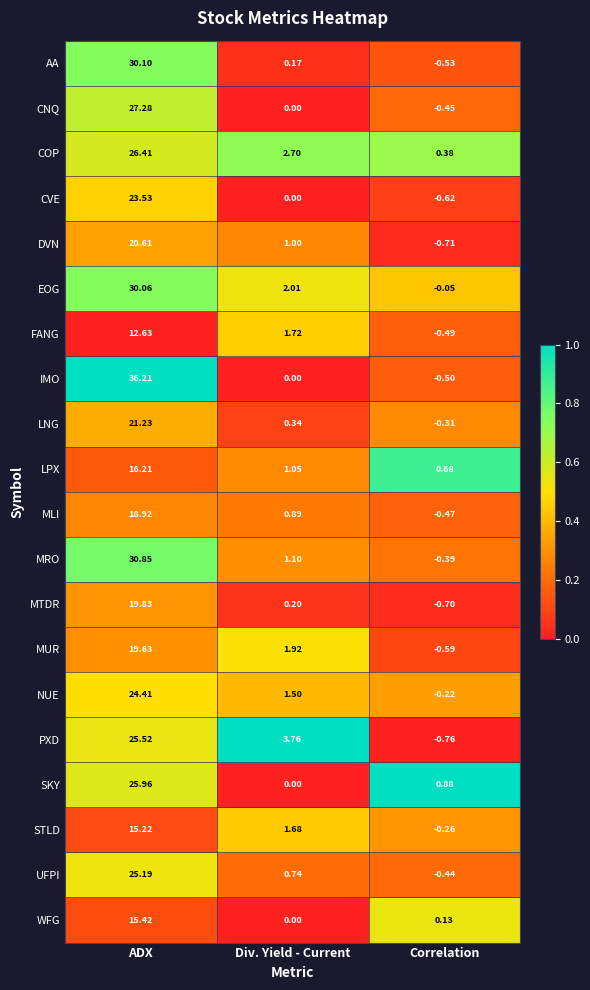

Which series has the largest total across all categories?

IMO